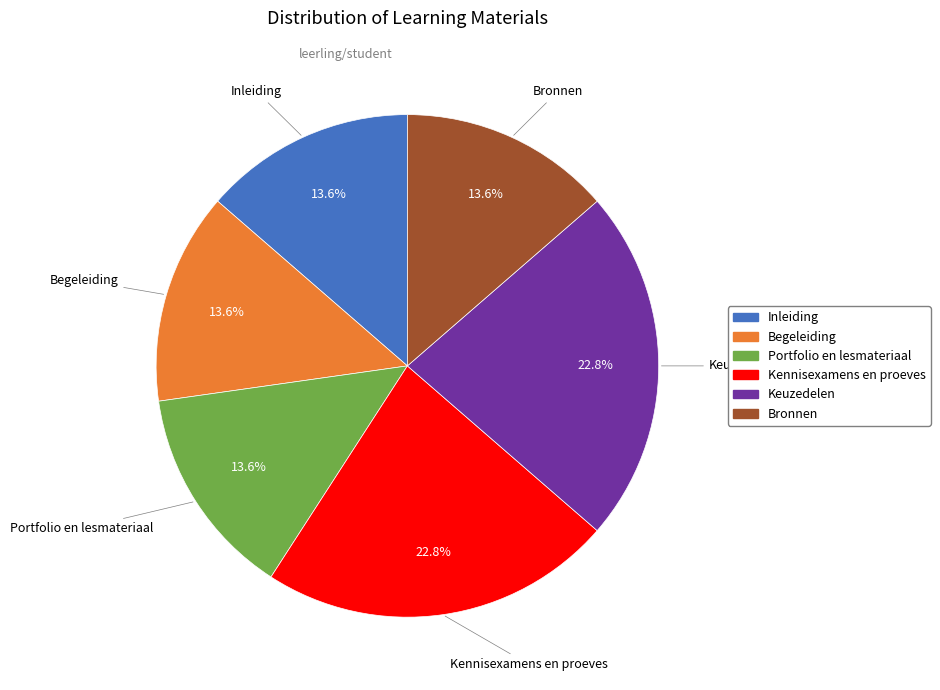

Combined, what portion of the pie is Bronnen and Begeleiding?

27.2%